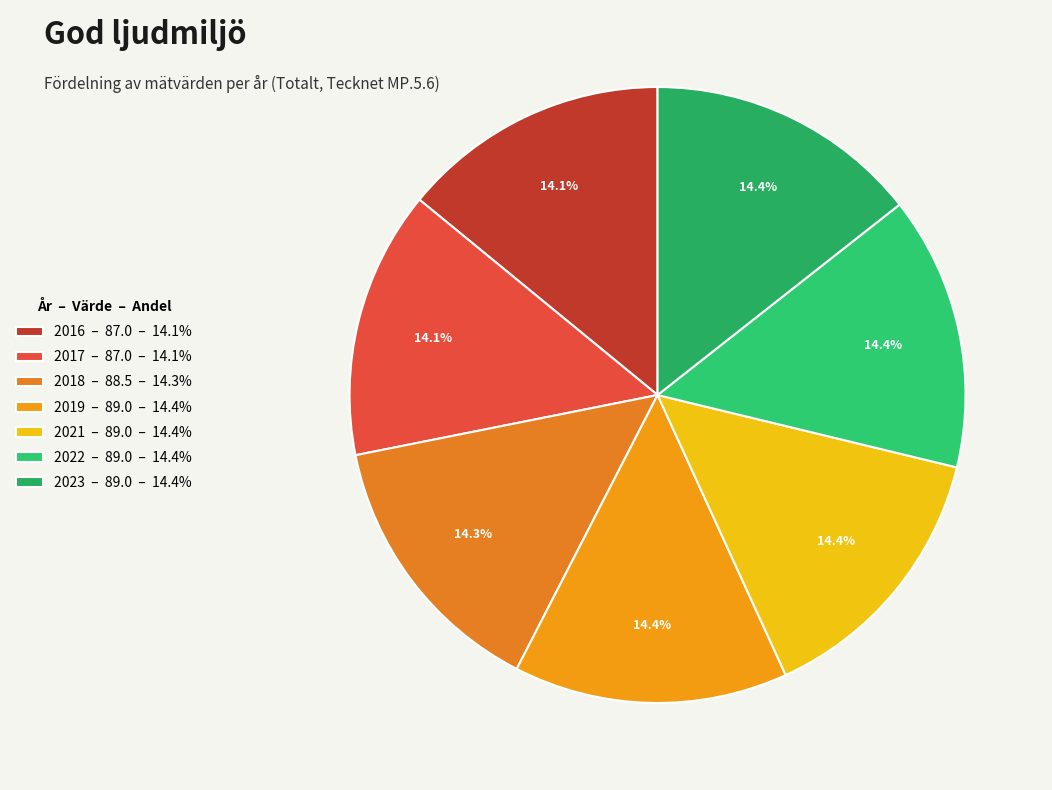

Which category has the biggest portion of the pie?

2019